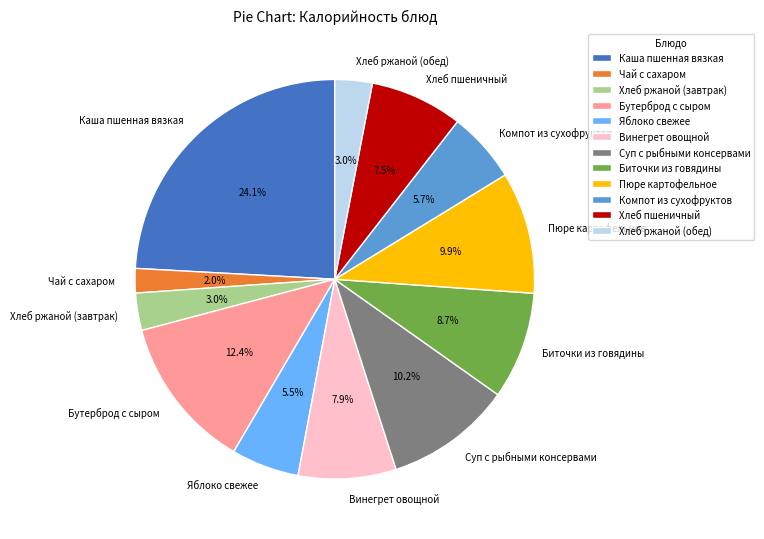

Count the number of slices in the pie.

12